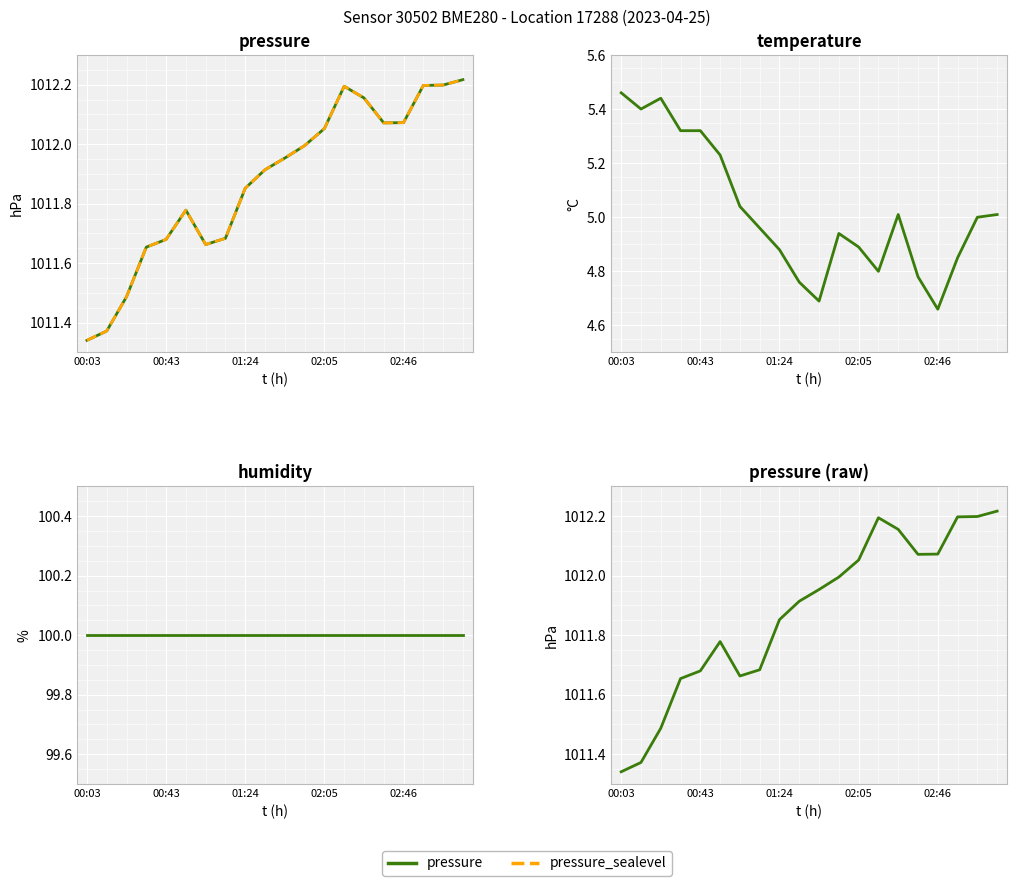

What is the spread (max minus min) of values at 15?

1007.3